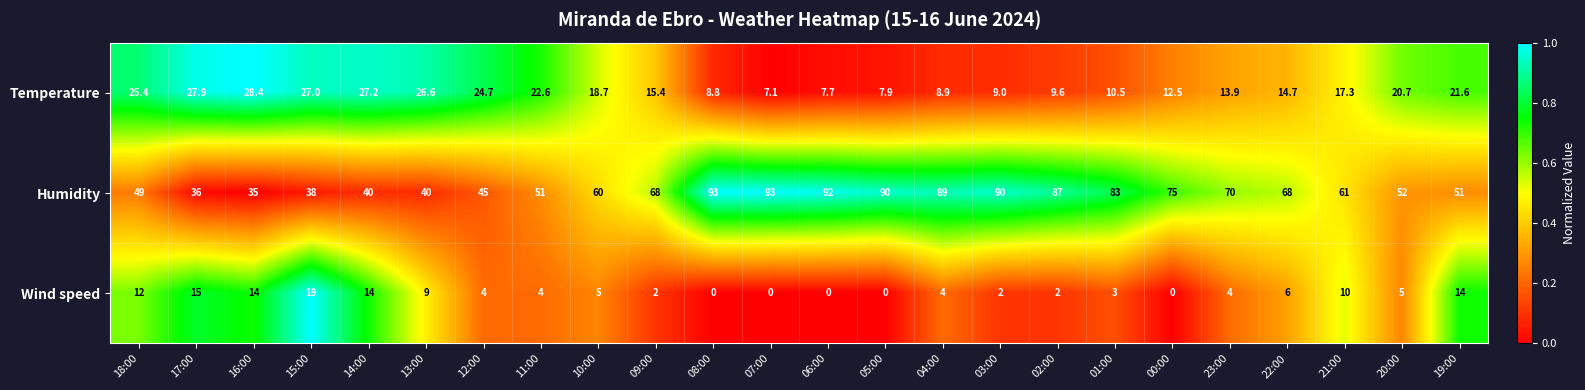

Which series has the largest range (max minus min)?

Humidity